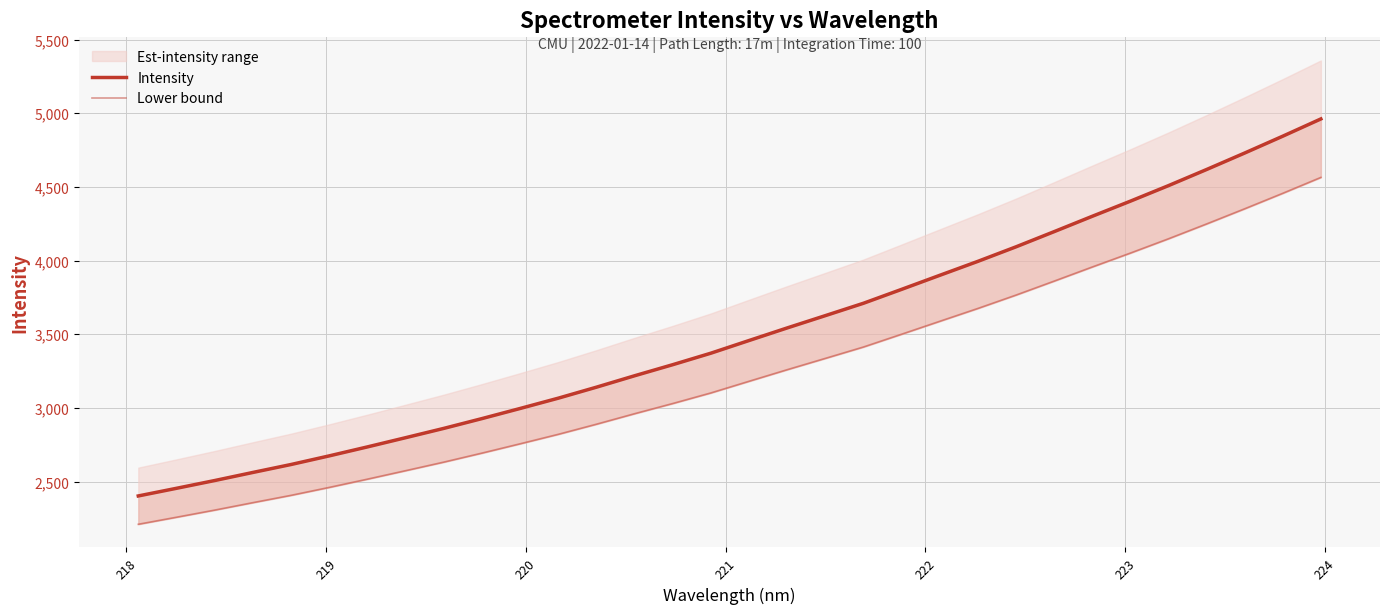

Rank the series at 221 from highest to lowest value.

Intensity, Lower bound